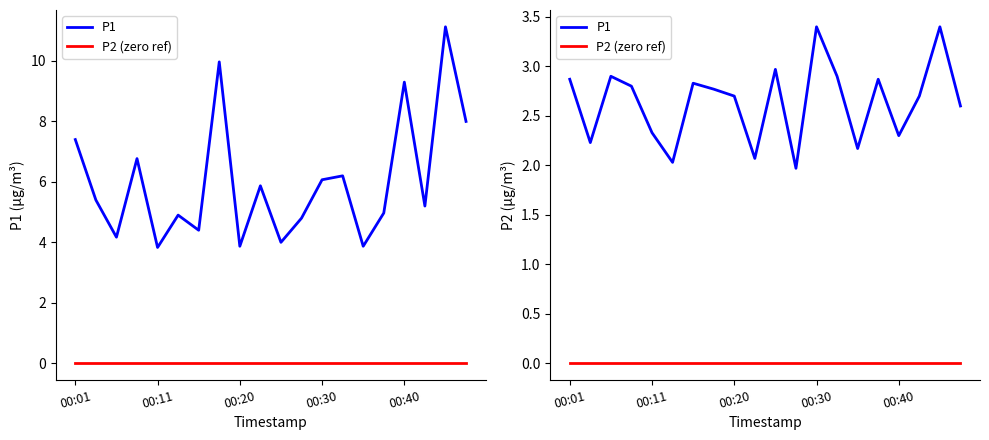

List the series in order of their peak value, lowest first.

P2 (zero ref), P1